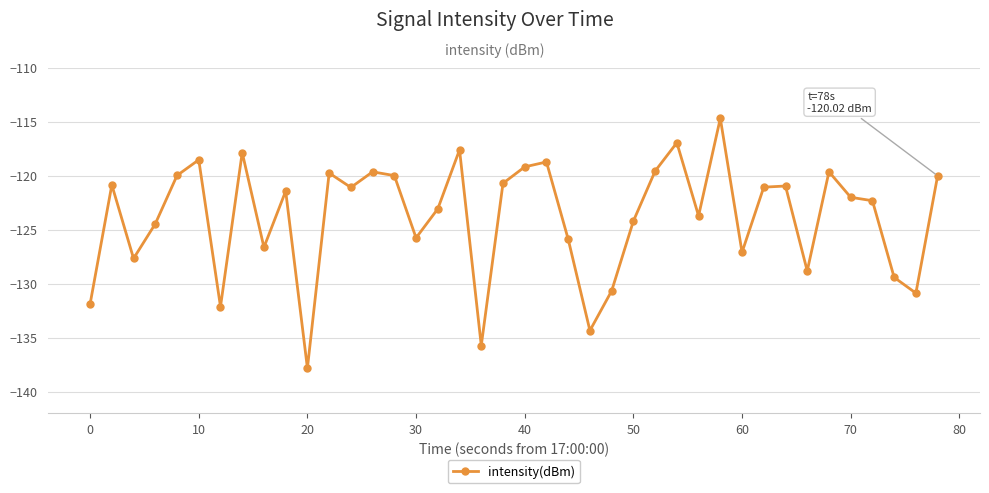

What is the smallest value displayed?

-137.8